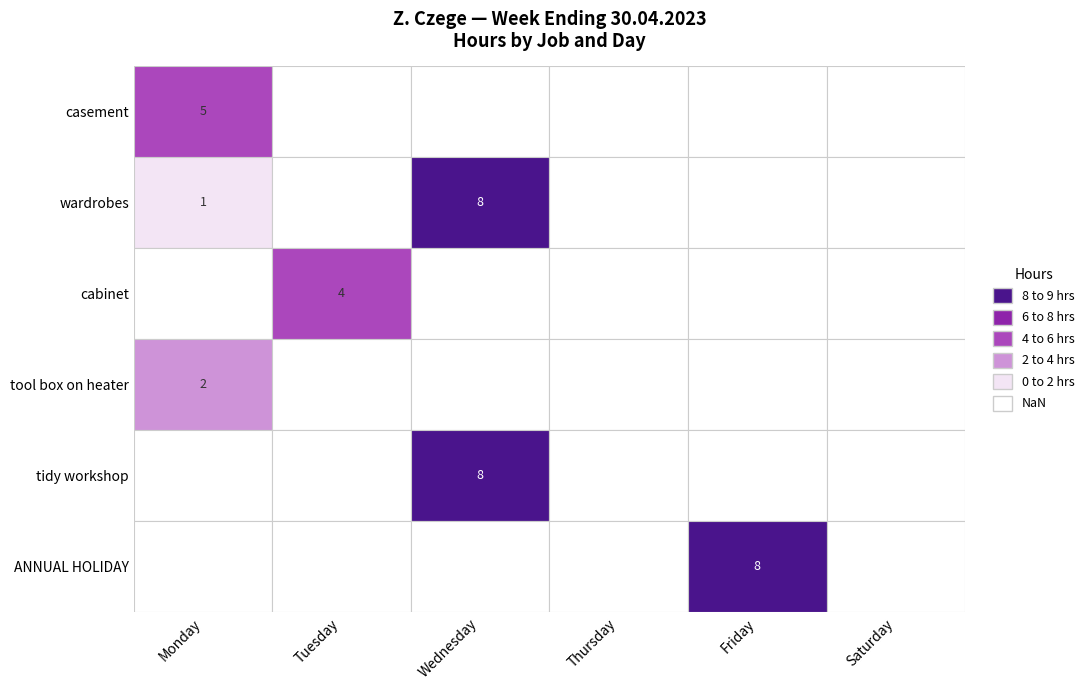

What is the difference between the highest and lowest values at Friday?

8